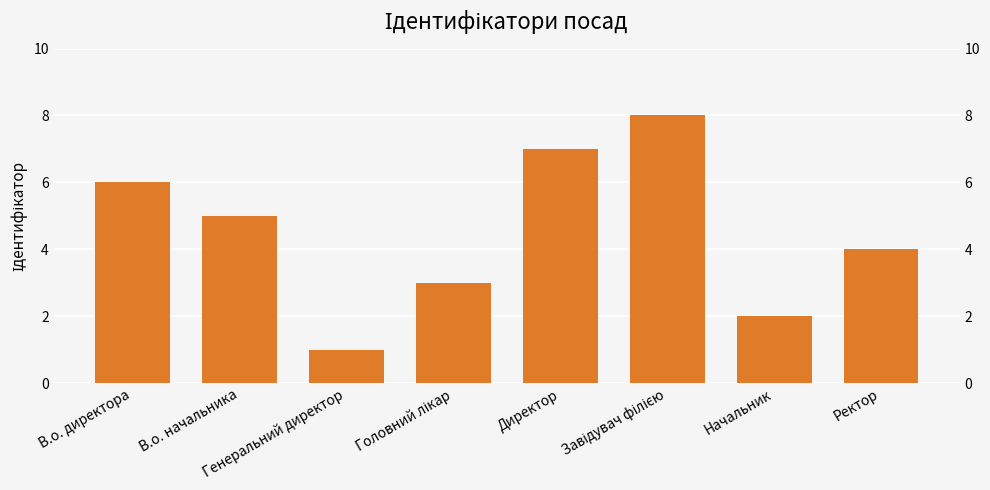

What is the minimum value shown in the chart?

1